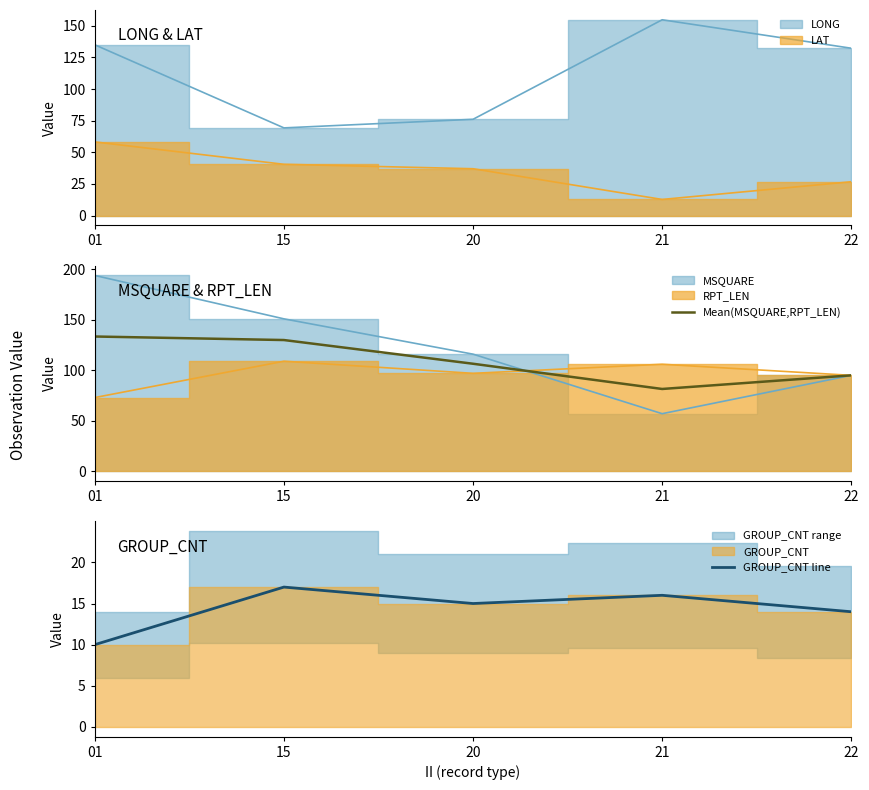

True or false: GROUP_CNT line and Mean(MSQUARE,RPT_LEN) intersect in this chart.

False